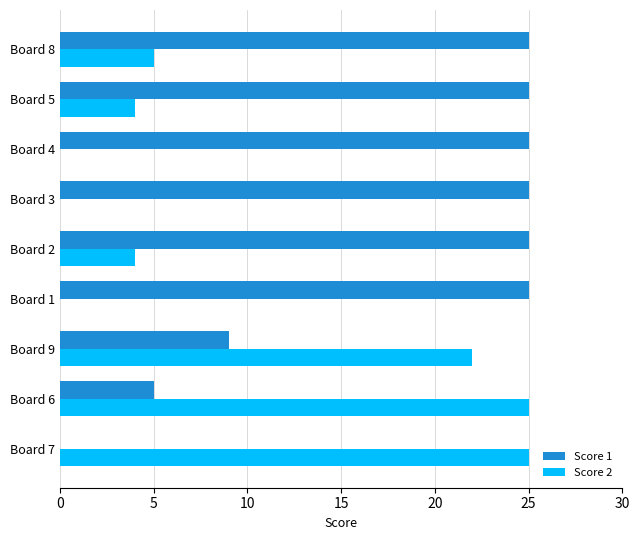

Between Board 3 and Board 8, which series saw the biggest shift?

Score 2